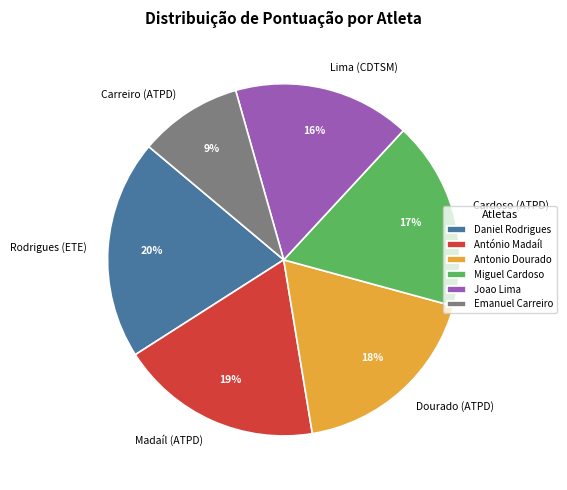

How many segments does this pie chart have?

6